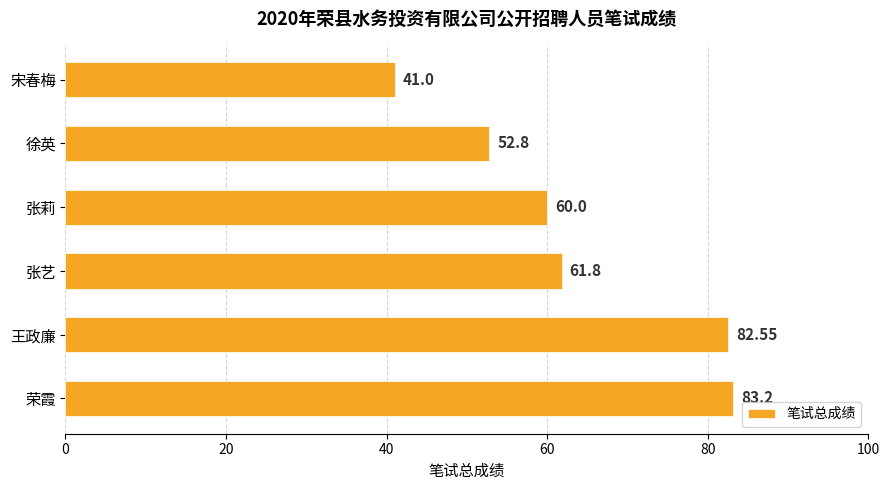

How many values exceed 61?

3